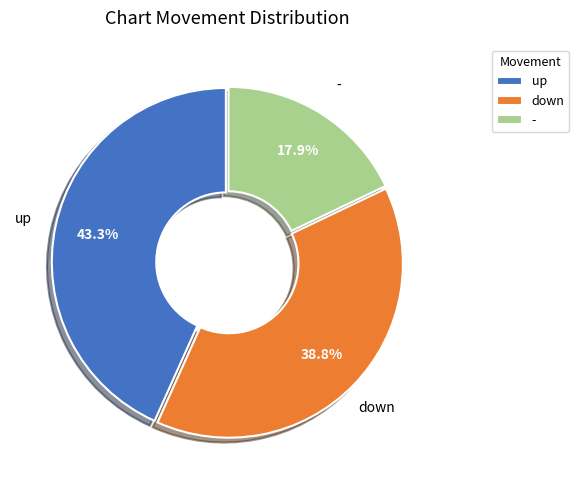

True or false: down accounts for 39% of the total.

True